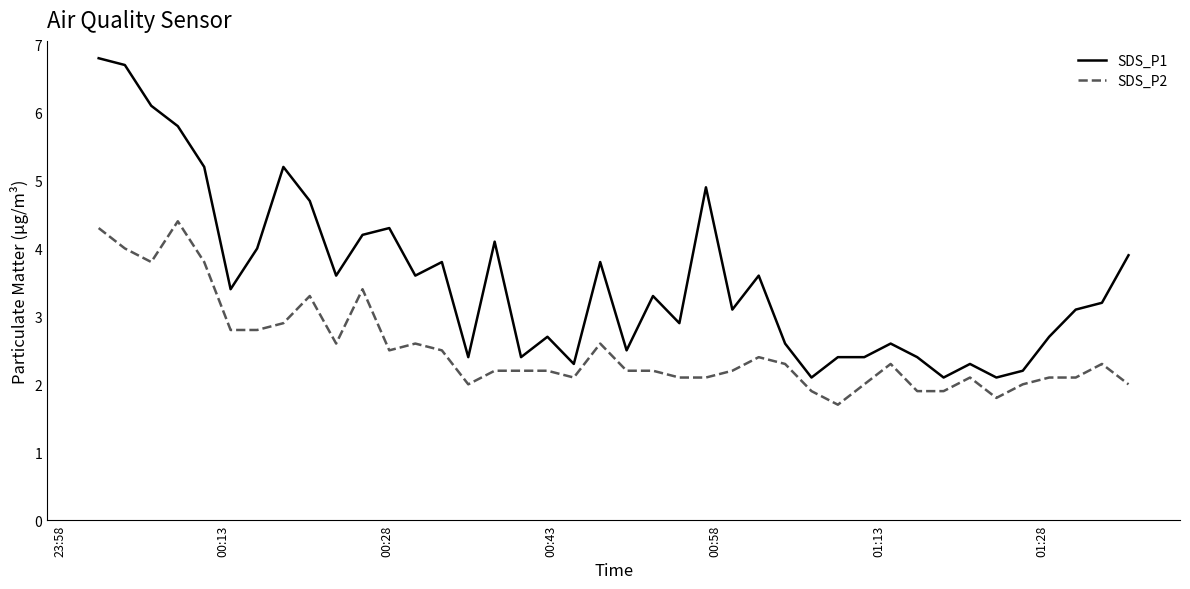

True or false: SDS_P1 and SDS_P2 intersect in this chart.

False